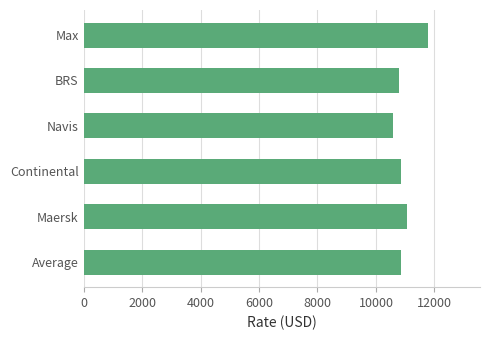

The value at BRS is 6943.0. True or false?

False